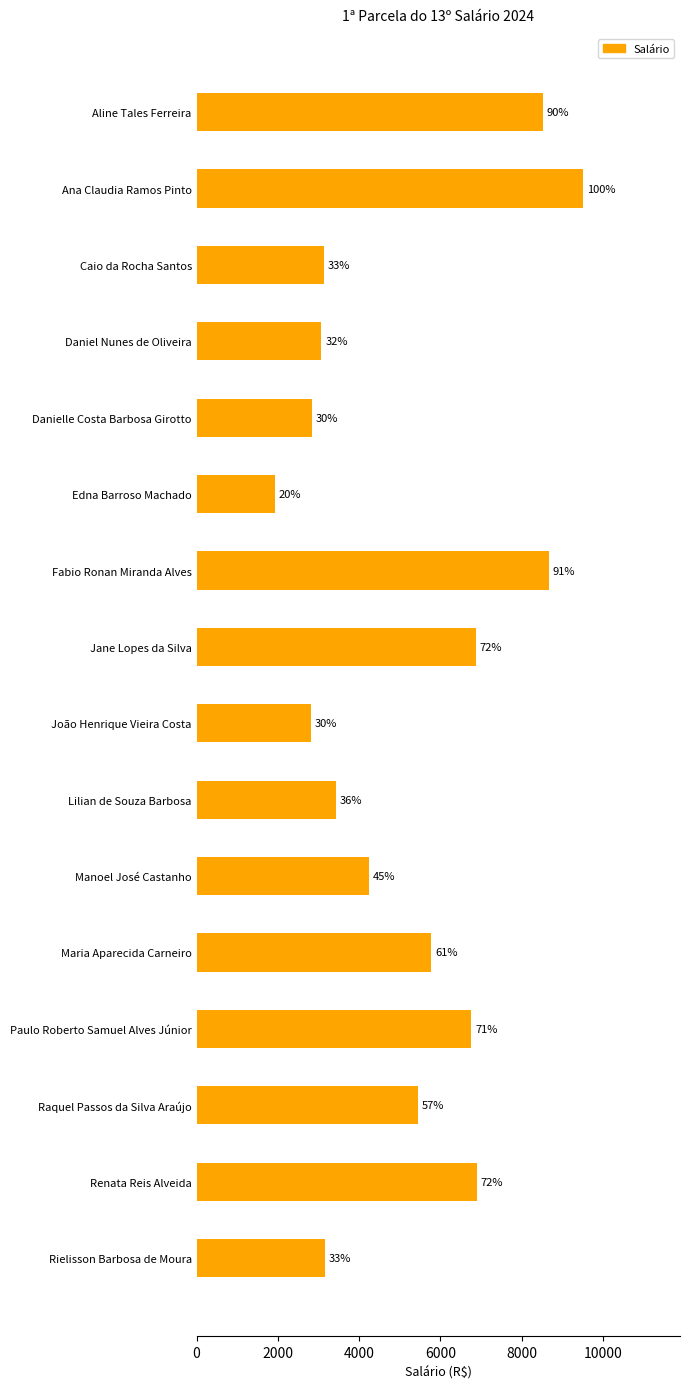

Does the chart contain any negative values?

No